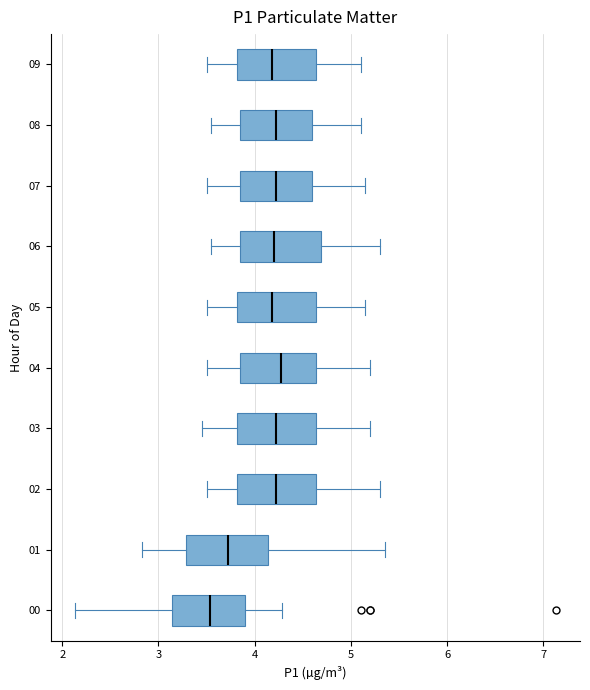

Which box's median line is the furthest to the left?

00